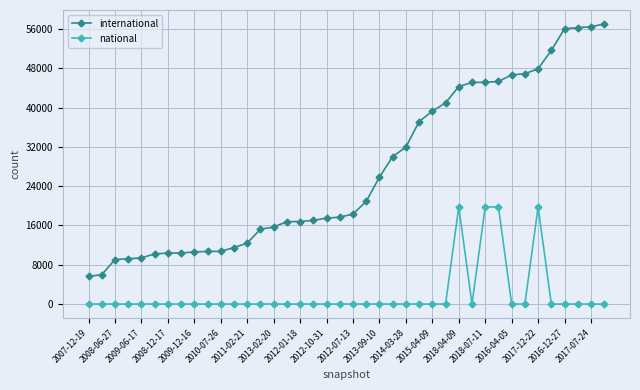

What is the maximum value shown in the chart?

56999